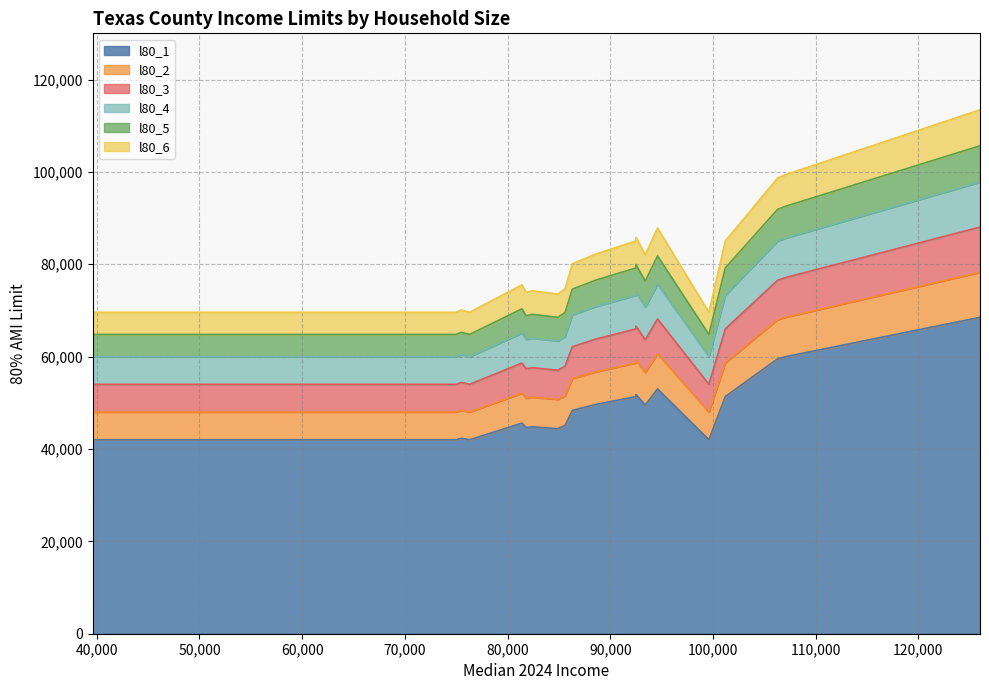

In l80_3, how many points are higher than both neighbors (excluding endpoints)?

9